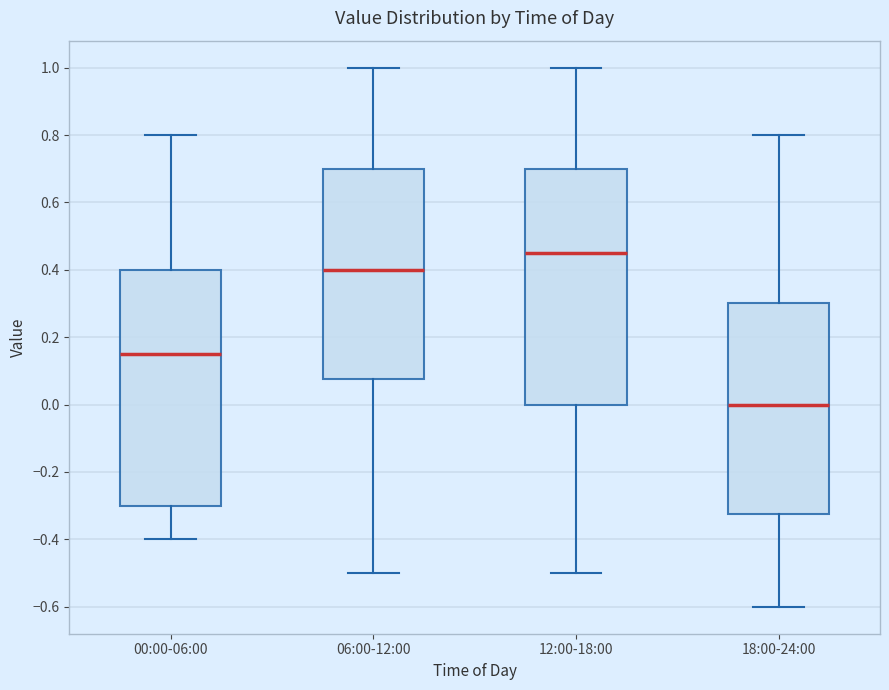

Which box has the lowest median line?

18:00-24:00